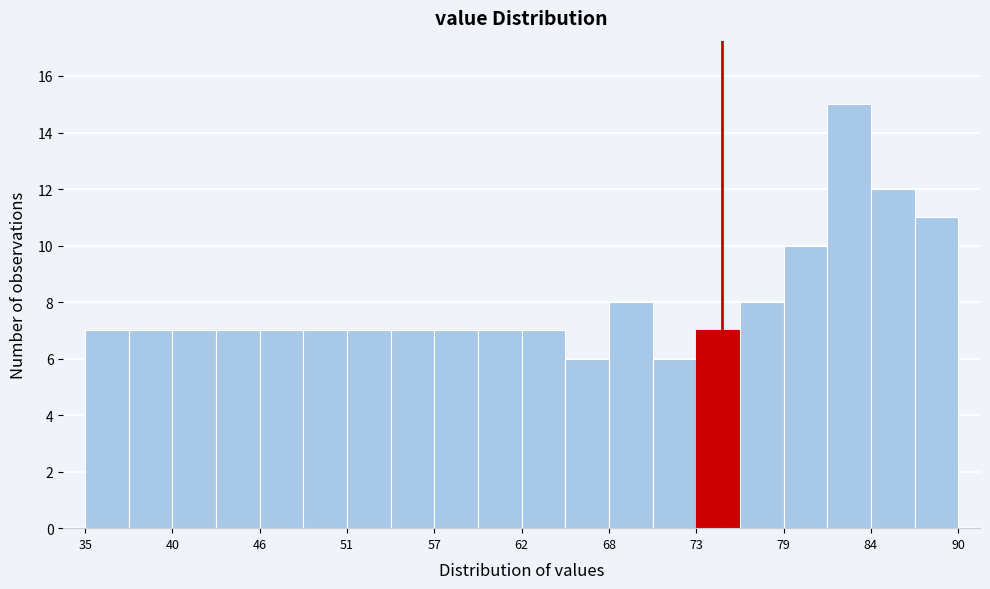

Read against the x-axis, roughly where is the centre of the tallest bar?

83